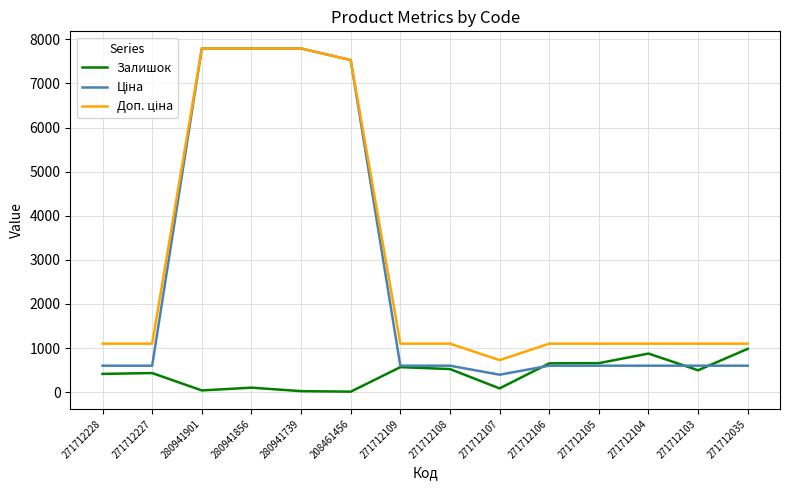

Does the chart display data point markers on the line(s)?

No